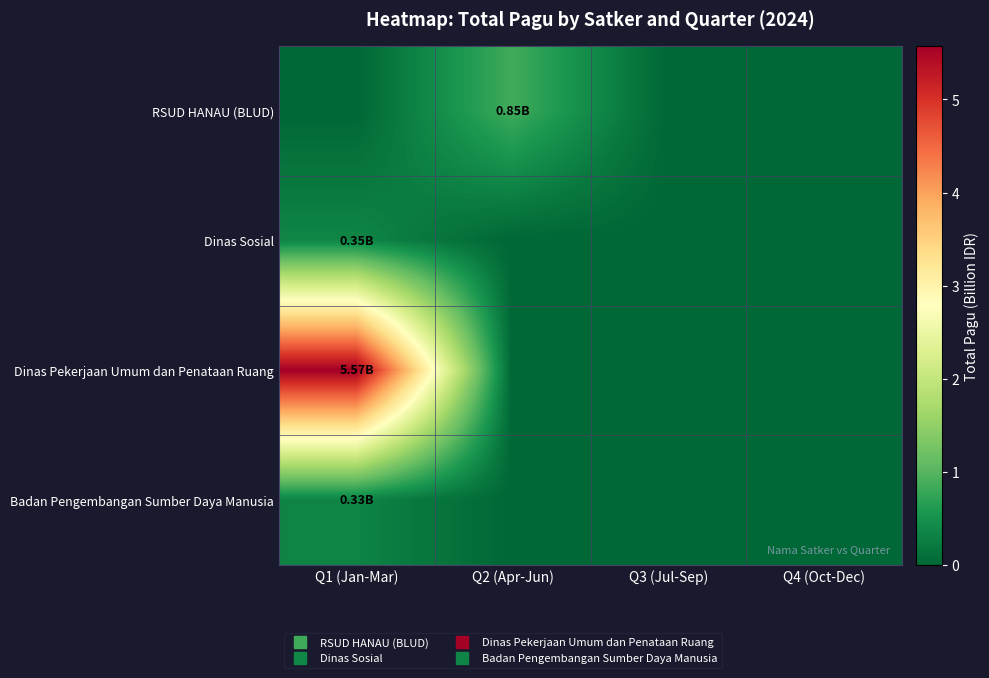

Rank the series by their maximum value, from lowest to highest.

Badan Pengembangan Sumber Daya Manusia, Dinas Sosial, RSUD HANAU (BLUD), Dinas Pekerjaan Umum dan Penataan Ruang